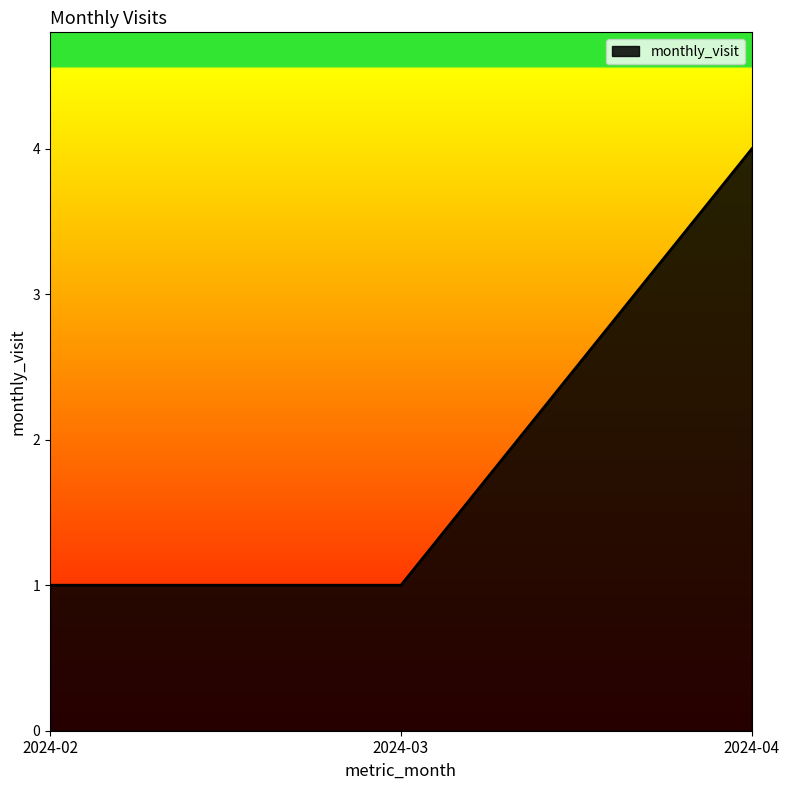

What is the greatest value displayed?

4